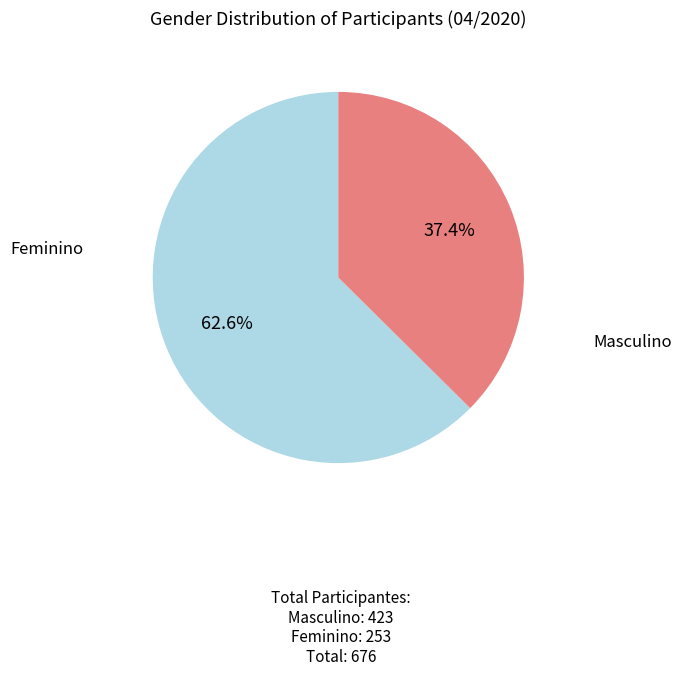

Is there any slice that represents more than half of the pie?

Yes